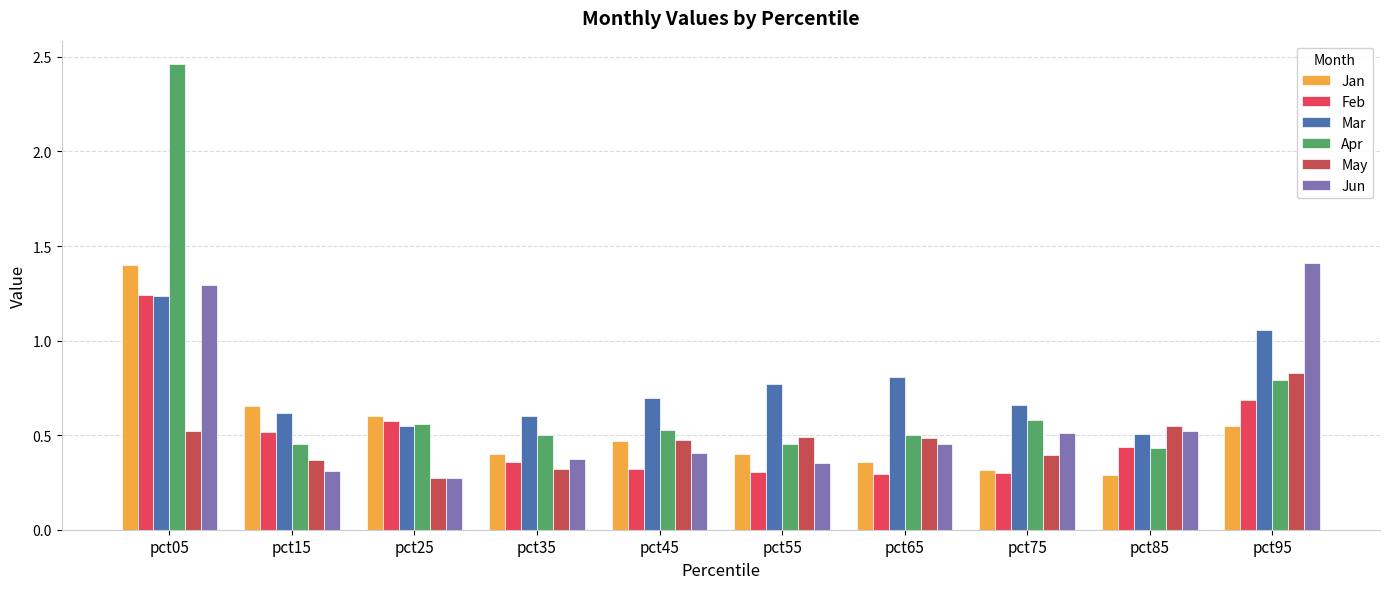

True or false: Apr has a value of 0.9 at pct25.

False